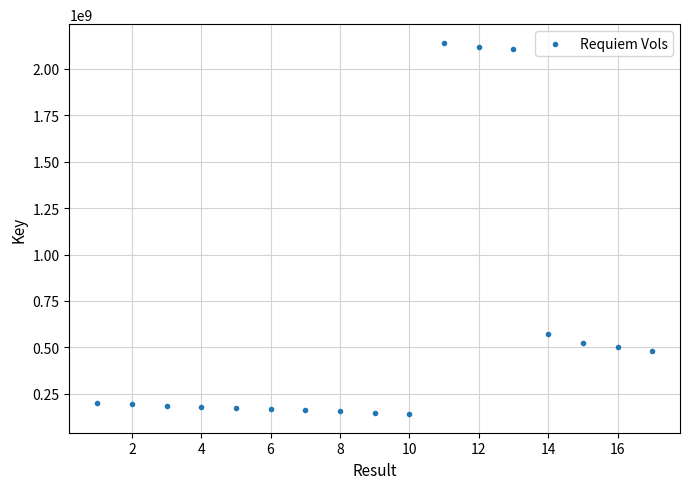

What Y value in the scatter plot is closest to 1140850445?

572837060